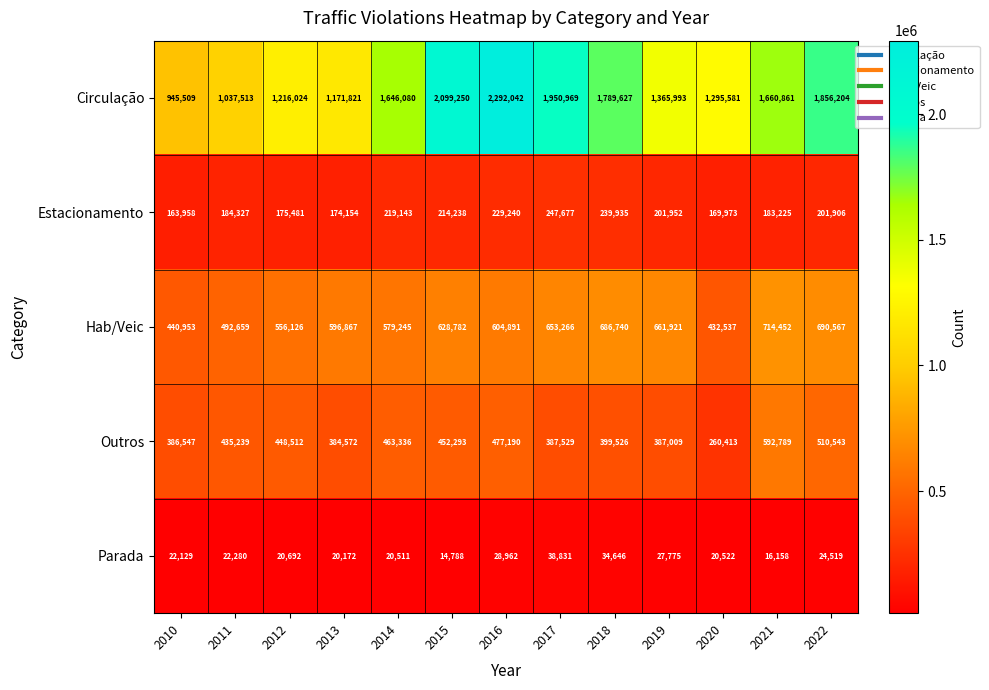

The value of Outros at 2015 is 452293. True or false?

True